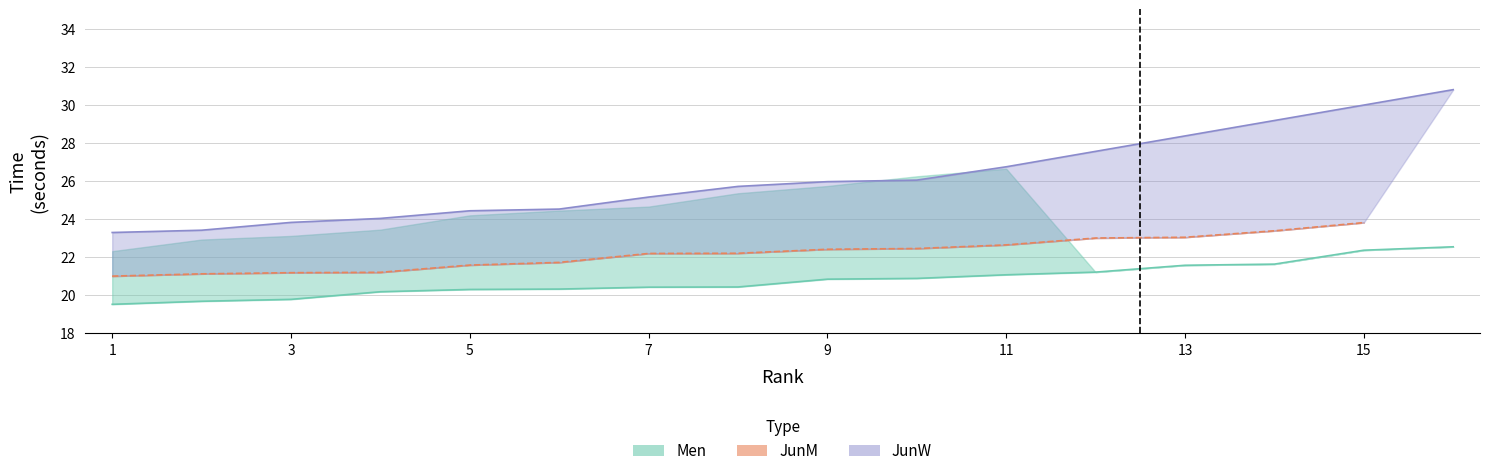

Reading right to left, extract all data points from this chart.

22.5	22.4	21.6	21.6	21.2	21.1	20.9	20.8	20.4	20.4	20.3	20.3	20.2	19.8	19.7	19.5